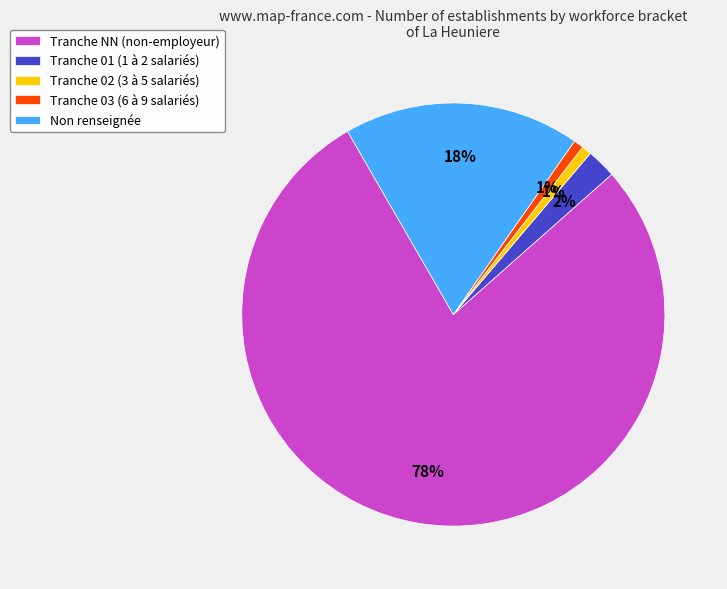

Is the sum of Tranche 03 (6 à 9 salariés) and Tranche 02 (3 à 5 salariés) greater than half?

No